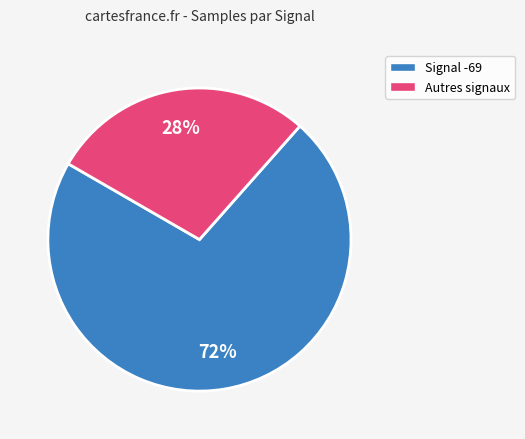

Combined, do Autres signaux and Signal -69 account for over 50%?

Yes